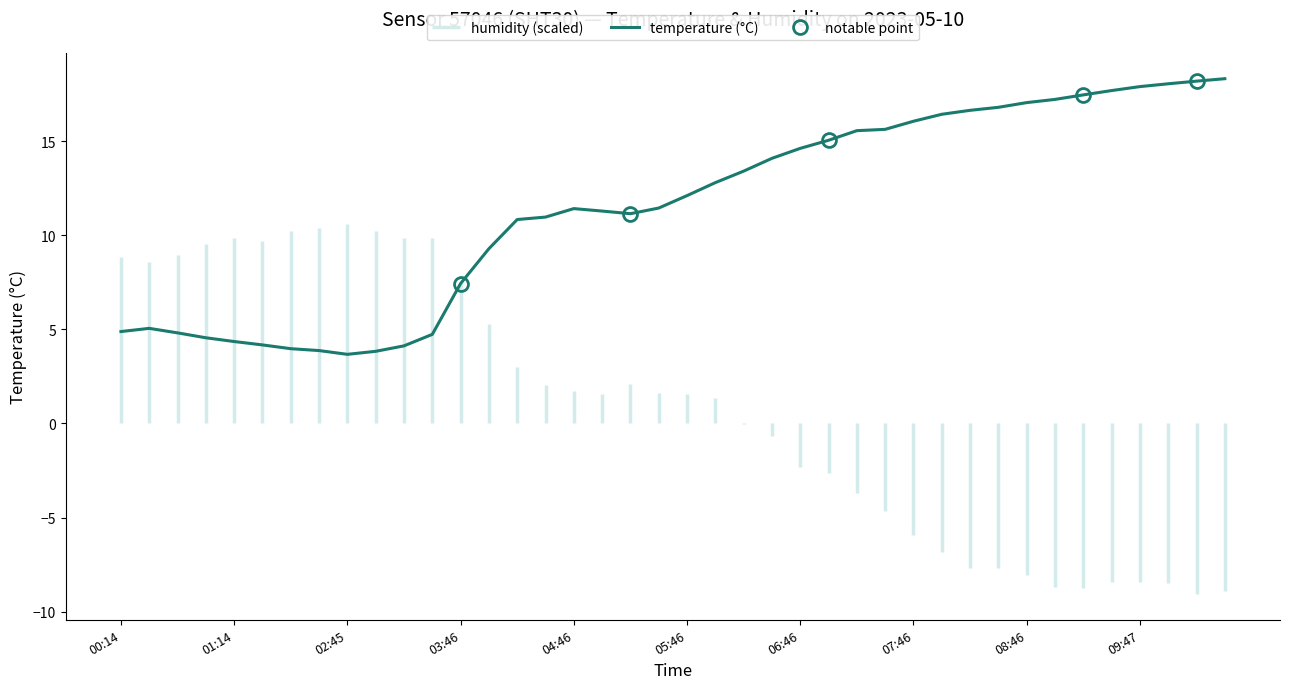

What value does the data have at 07:01?

15.0